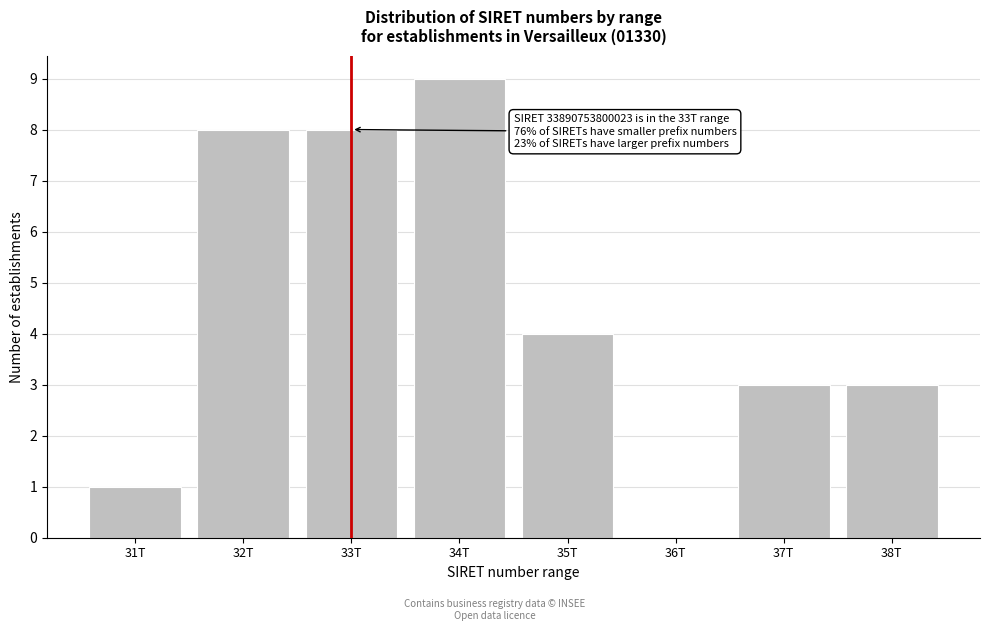

Reading left to right, what are all the values shown in this chart?

31T=1	32T=8	33T=8	34T=9	35T=4	36T=0	37T=3	38T=3